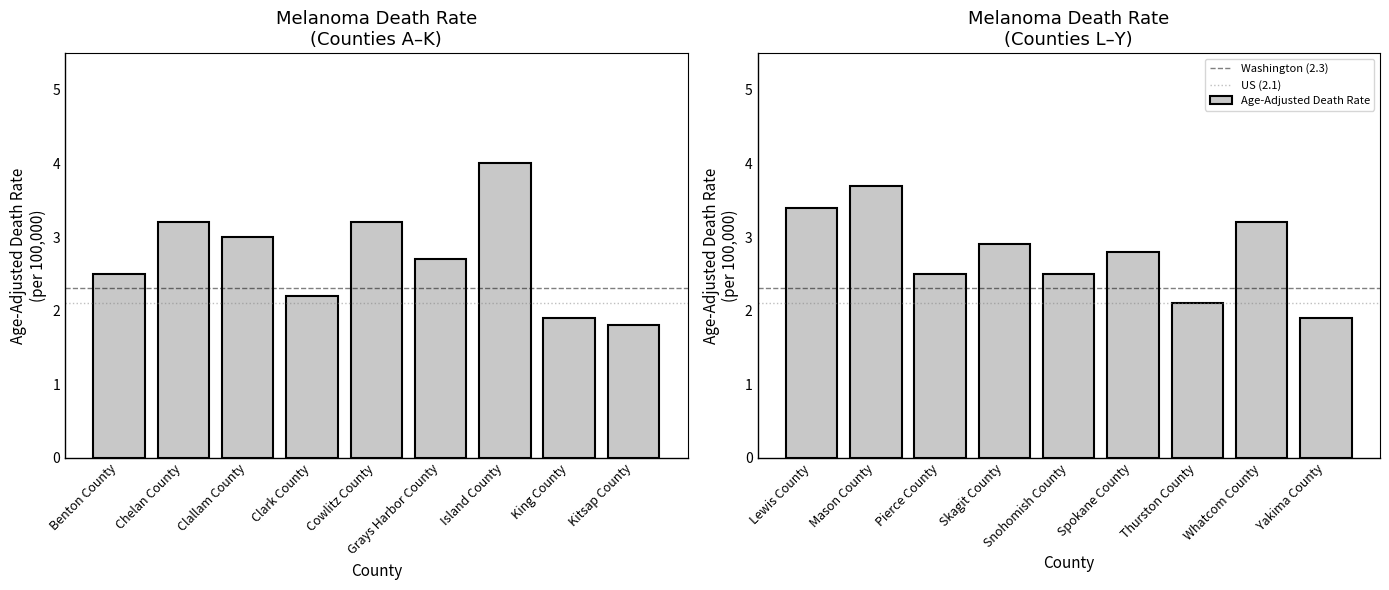

Reading left to right, extract all data points from this chart.

2.5	3.2	3.0	2.2	3.2	2.7	4.0	1.9	1.8	3.4	3.7	2.5	2.9	2.5	2.8	2.1	3.2	1.9